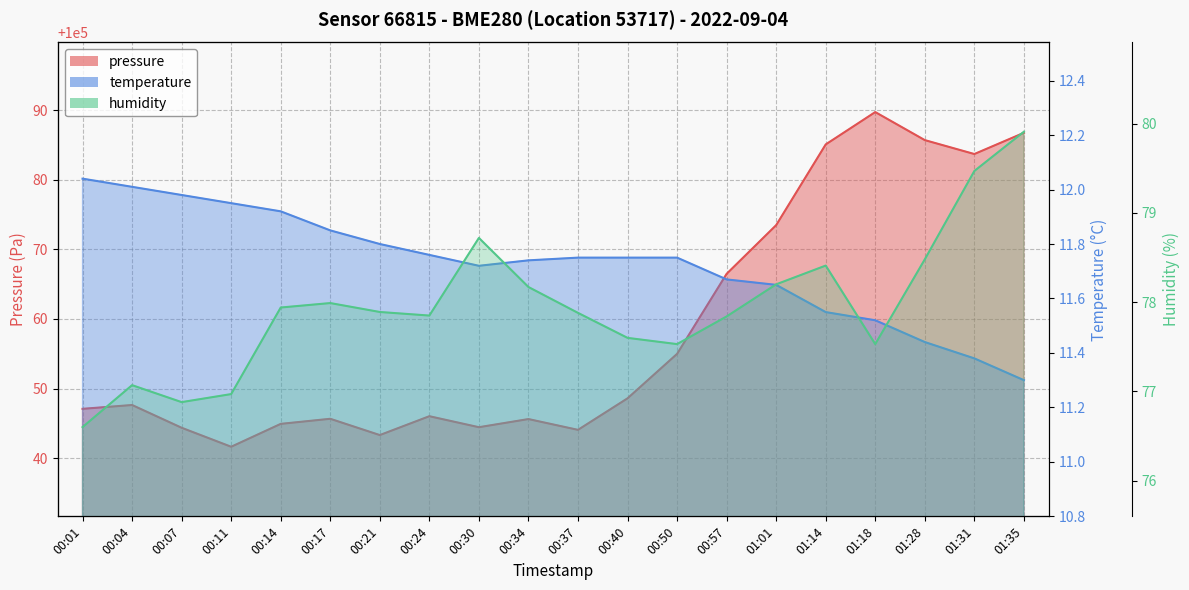

The temperature series shows 11.8 at 00:50. True or false?

True